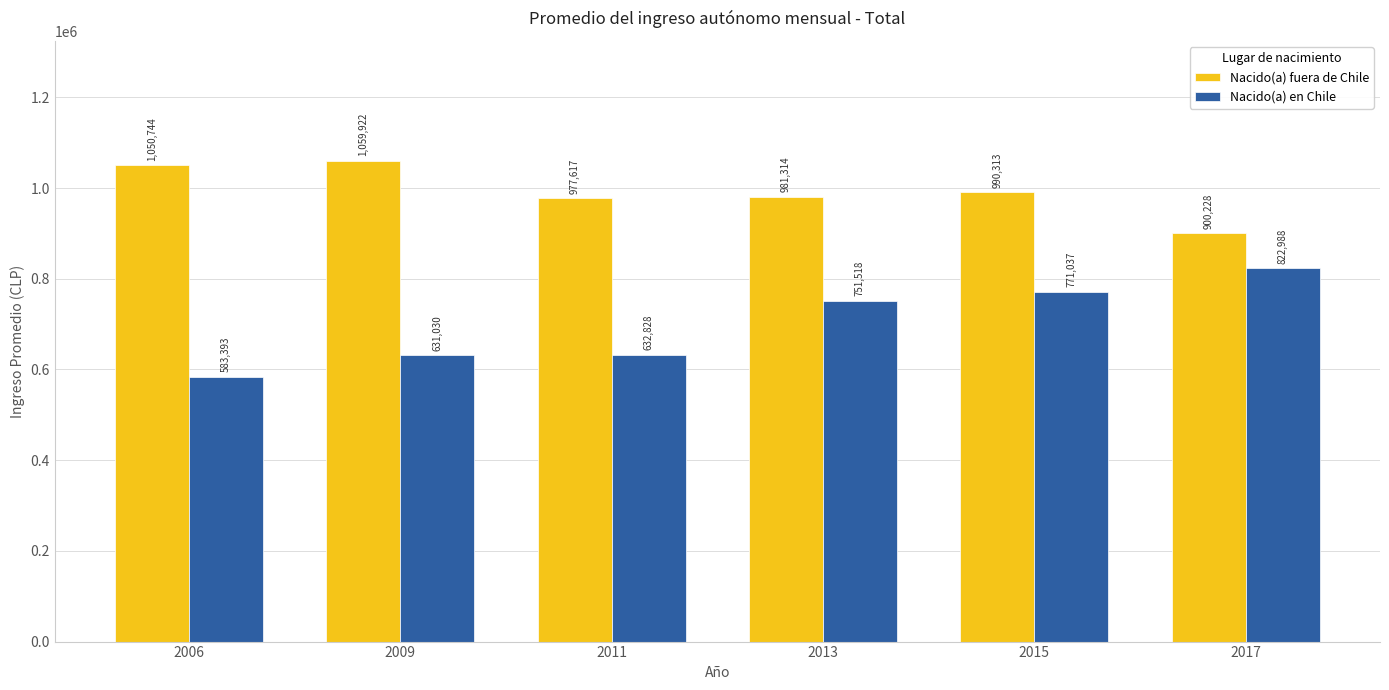

What value does the Nacido(a) fuera de Chile series have at 2009?

1059922.4